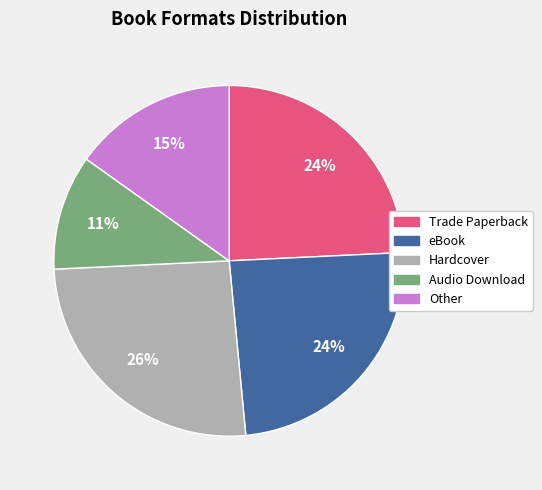

To the nearest percent, what is the average slice percentage?

20%